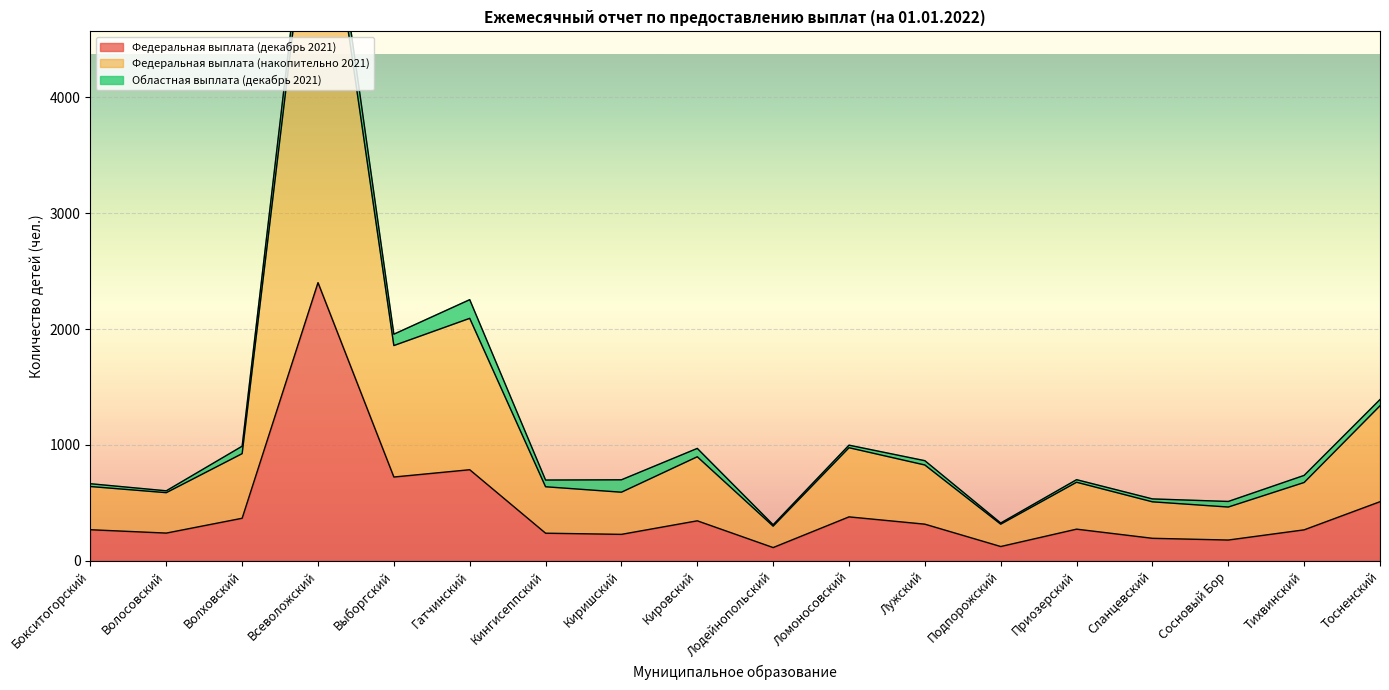

Which has a higher value, Всеволожский or Тосненский?

Всеволожский